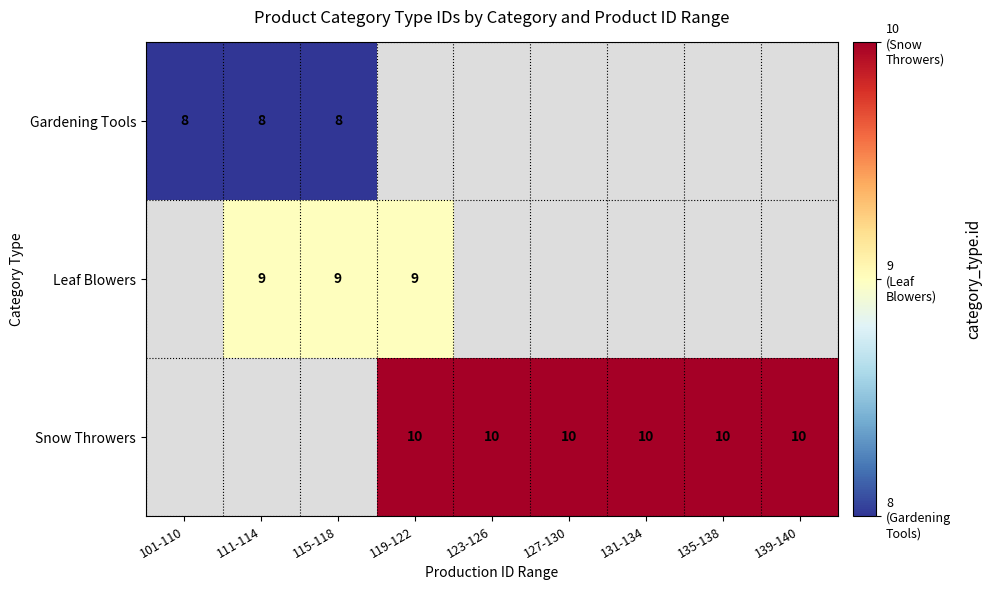

The value of Snow Throwers at 135-138 is 10. True or false?

True